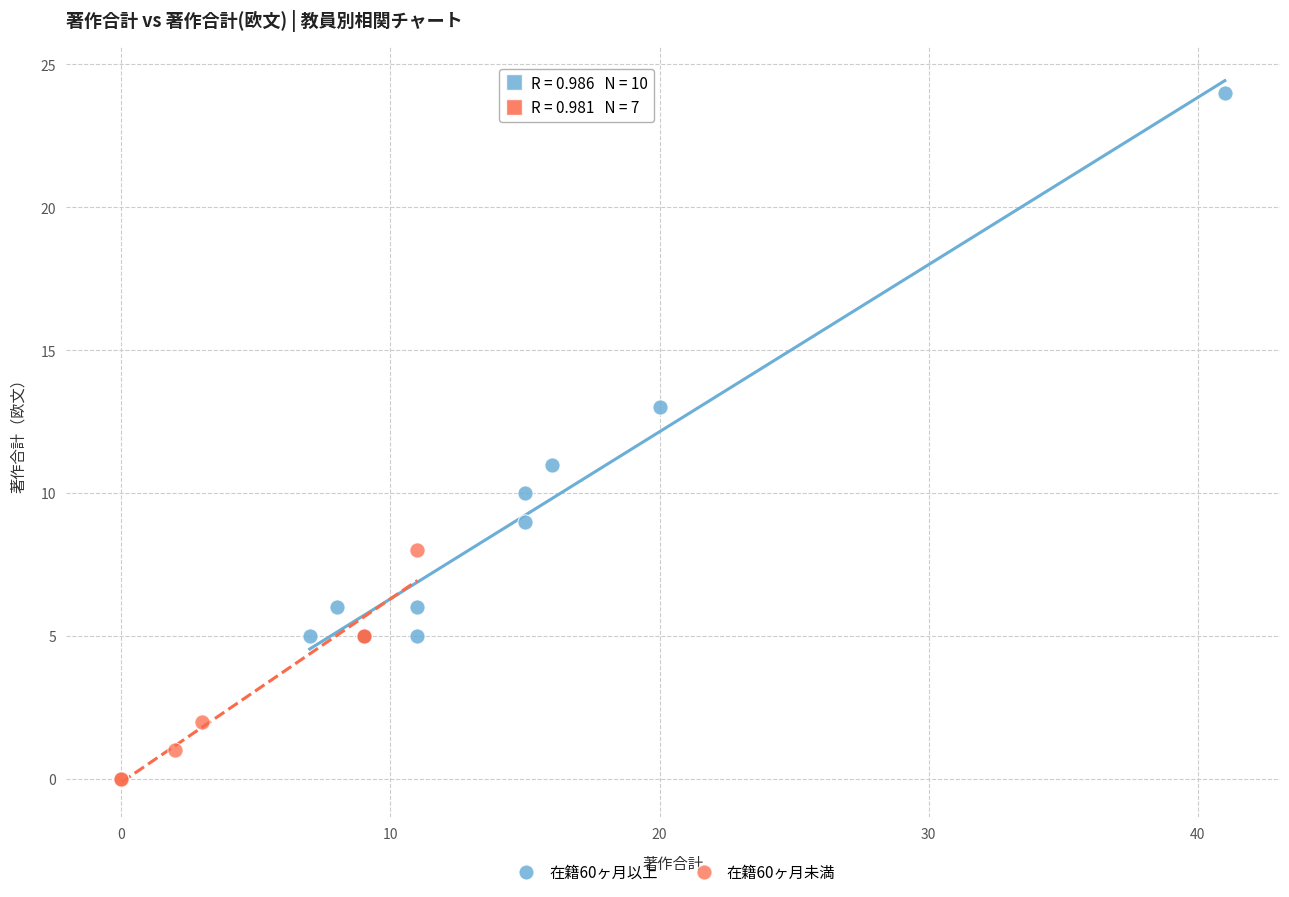

Which series has the widest spread of Y values?

在籍60ヶ月以上